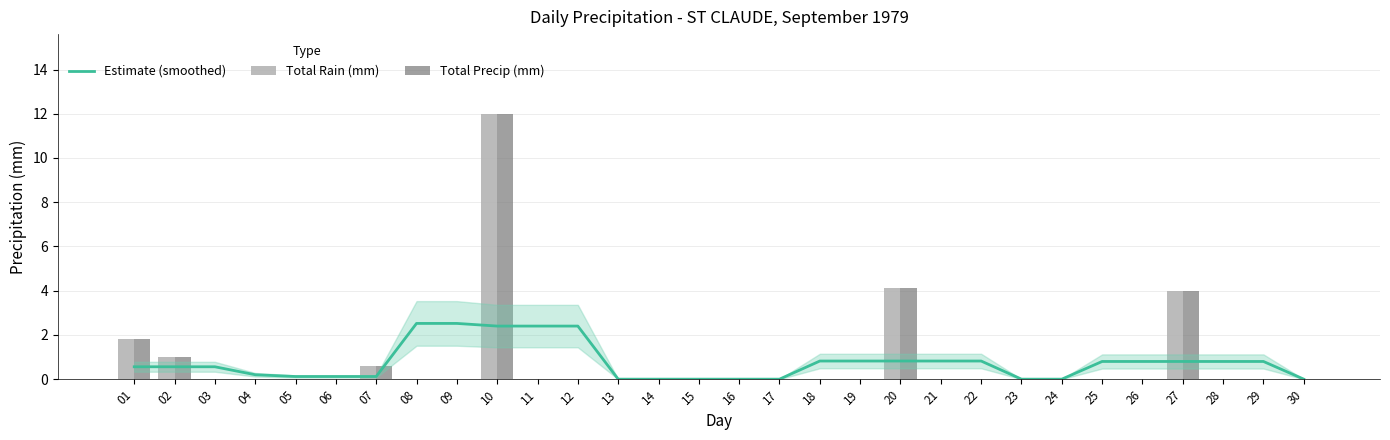

Which series has the widest spread of values?

Total Rain (mm)